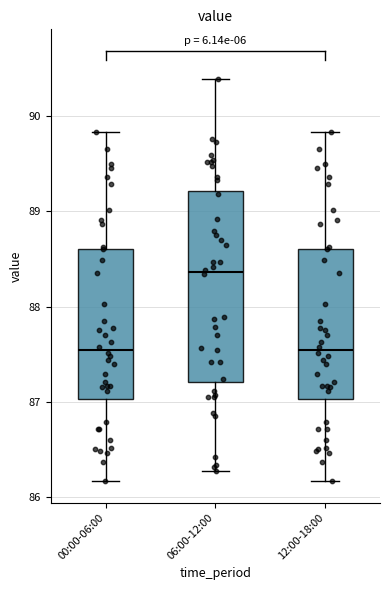

Reading left to right, transcribe this box plot: for each box, give where its median line is, the range the box spans, and where its two whiskers end, as read against the y-axis. The values are not printed on the chart, so give them approximately, as read against the axis.

00:00-06:00: median 87.5, box 87.0 to 88.6, whiskers 86.2 to 89.8
06:00-12:00: median 88.4, box 87.2 to 89.2, whiskers 86.3 to 90.4
12:00-18:00: median 87.5, box 87.0 to 88.6, whiskers 86.2 to 89.8